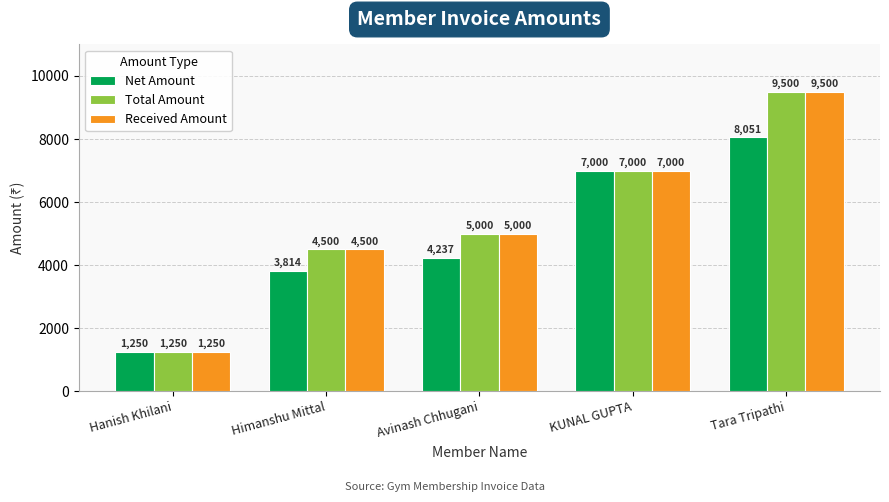

What position from the right is Himanshu Mittal?

4